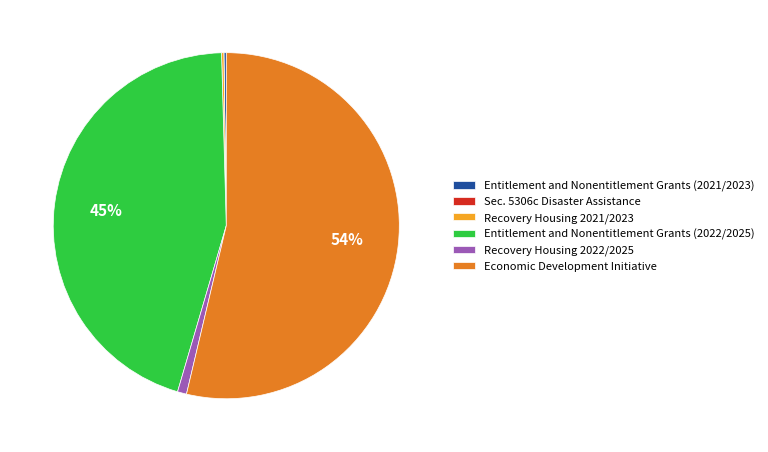

Which slice is the largest?

Economic Development Initiative